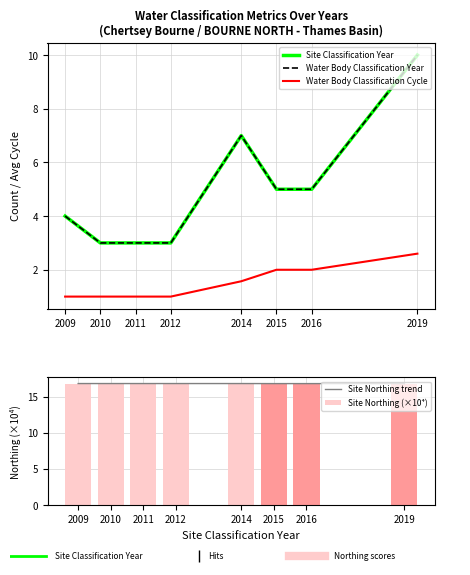

Reading right to left, list all the values displayed in this chart.

Site Classification Year: 10.0	5.0	5.0	7.0	3.0	3.0	3.0	4.0
Water Body Classification Year: 10.0	5.0	5.0	7.0	3.0	3.0	3.0	4.0
Water Body Classification Cycle: 2.6	2.0	2.0	1.6	1.0	1.0	1.0	1.0
Site Northing trend: 16.8	16.8	16.8	16.8	16.8	16.8	16.8	16.8
Site Northing (×10⁴): 16.8	16.8	16.8	16.8	16.8	16.8	16.8	16.8